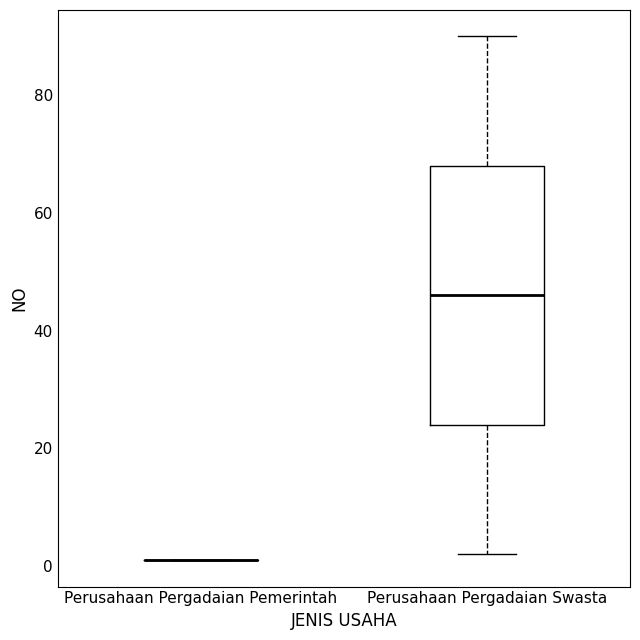

Reading left to right, read every box against the y-axis: the position of its median line, the range the box covers, and the ends of its whiskers. The values are not printed on the chart, so give them approximately, as read against the axis.

Perusahaan Pergadaian Pemerintah: box collapsed to a line at 2, whiskers 2 to 2
Perusahaan Pergadaian Swasta: median 46, box 24 to 68, whiskers 2 to 90